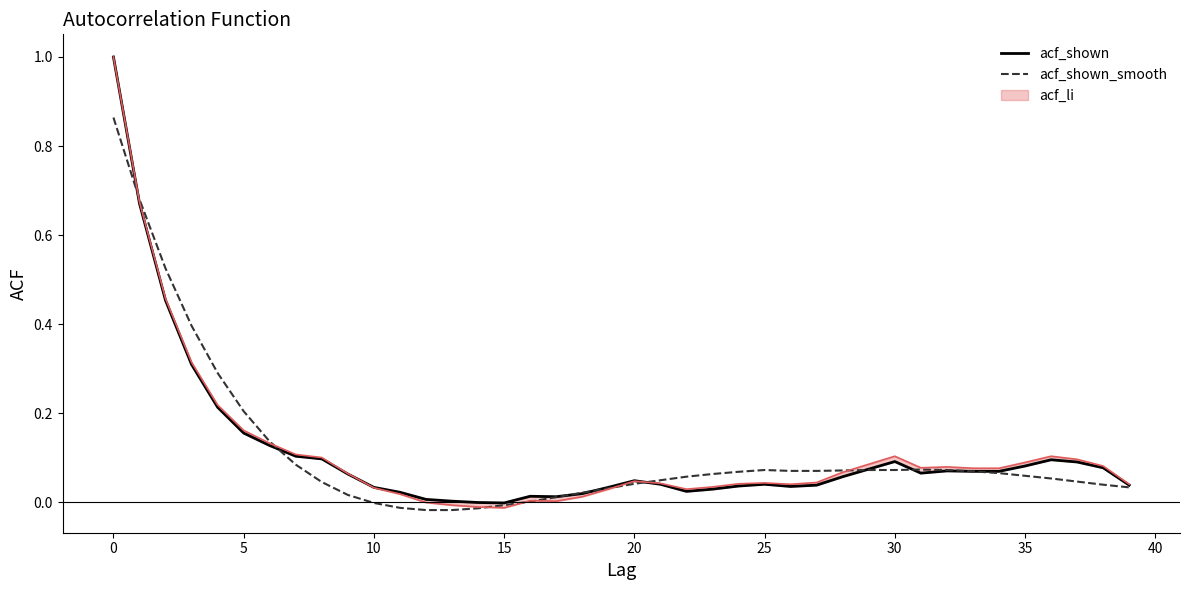

How many data points in acf_shown_smooth are less than 0?

6